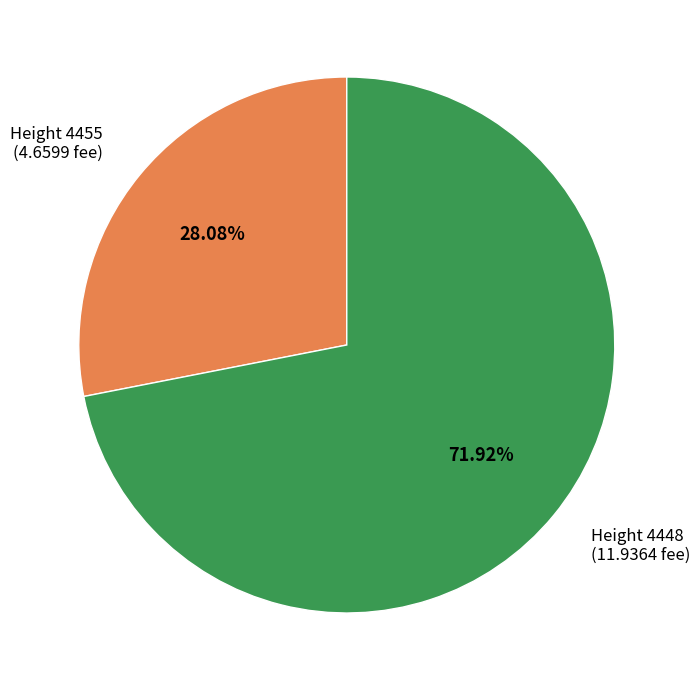

To the nearest percent, what is the average slice percentage?

50%